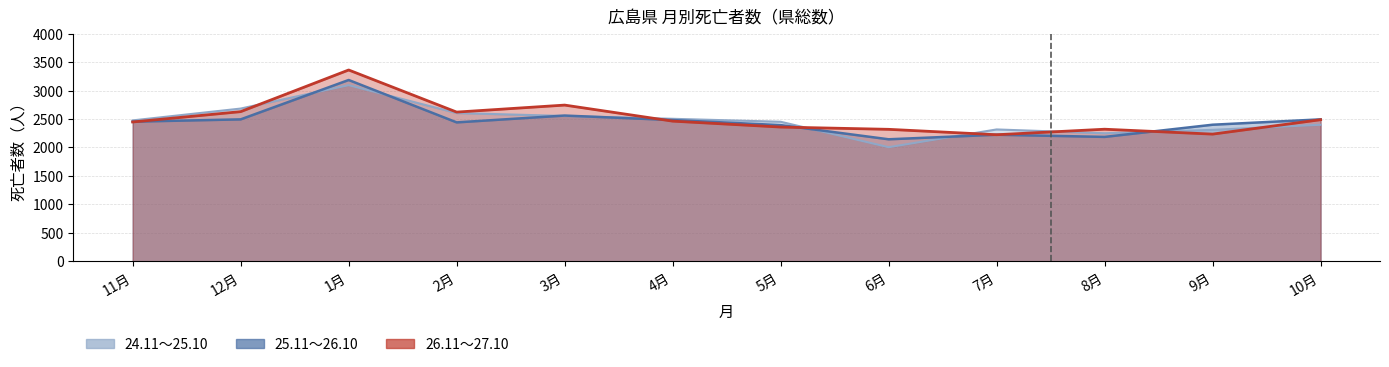

Rank the series at 5月 from highest to lowest value.

24.11～25.10, 25.11～26.10, 26.11～27.10